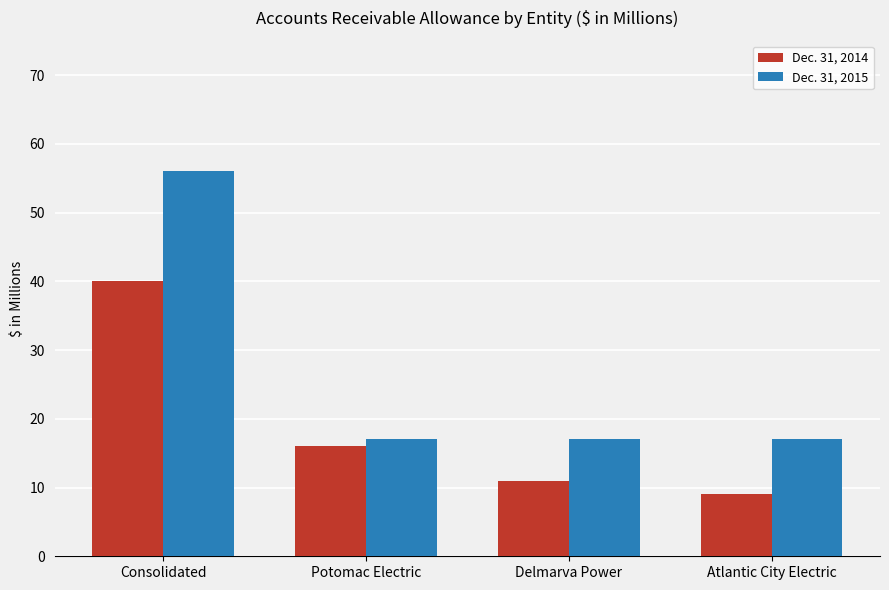

Reading left to right, transcribe all the data shown in this chart.

Dec. 31, 2014: 40	16	11	9
Dec. 31, 2015: 56	17	17	17